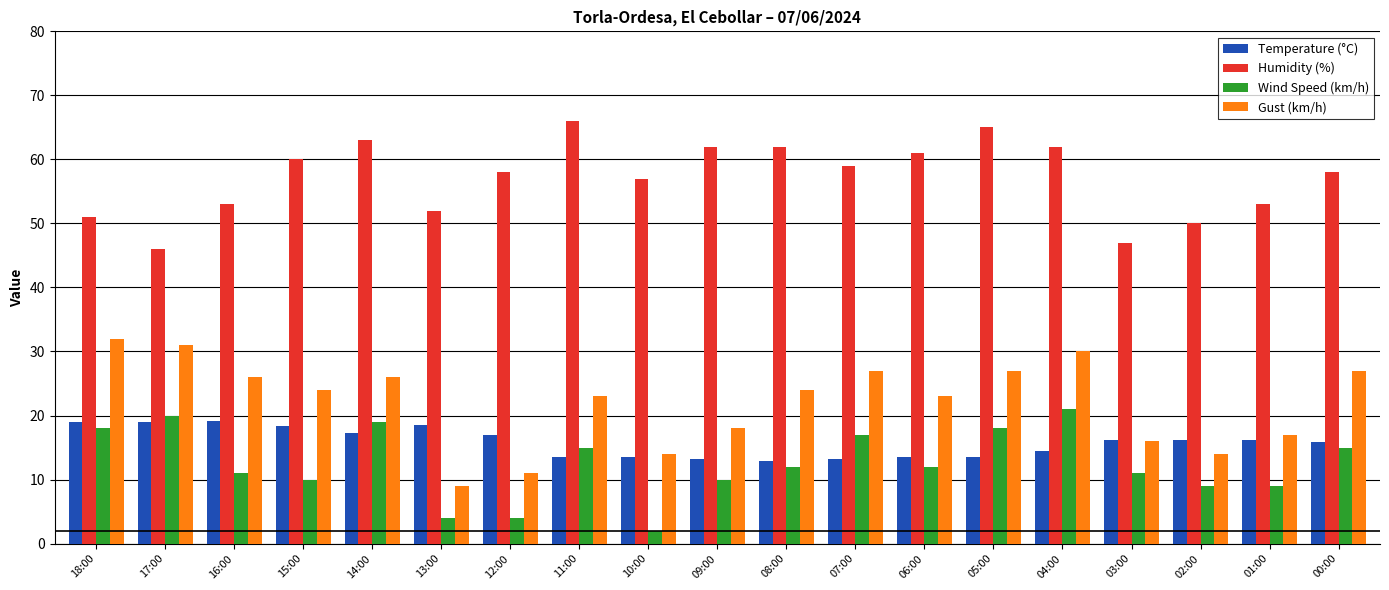

Rank the series by their maximum value, from highest to lowest.

Humidity (%), Gust (km/h), Wind Speed (km/h), Temperature (°C)